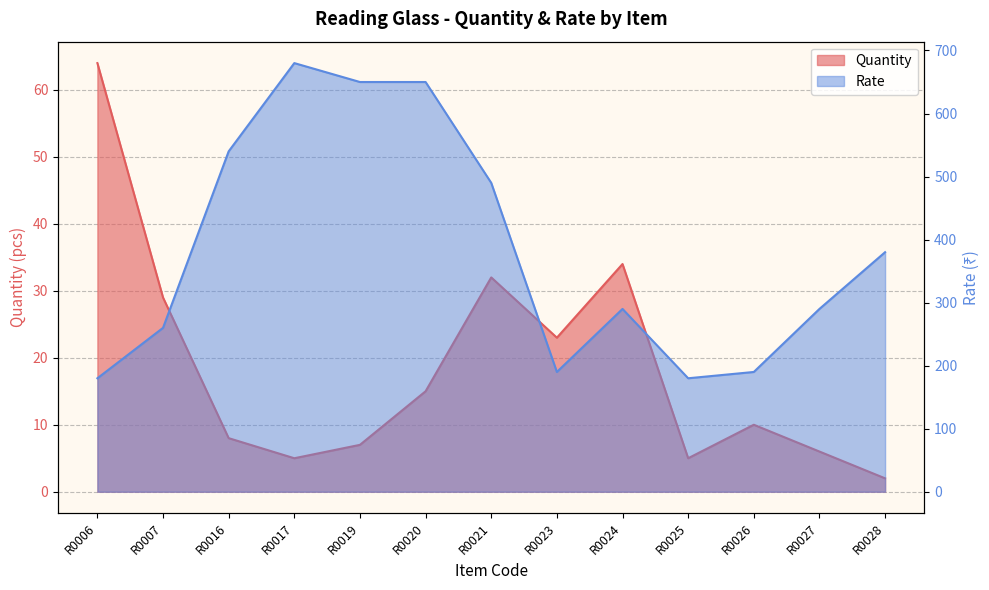

At how many categories does at least one series exceed 159?

13